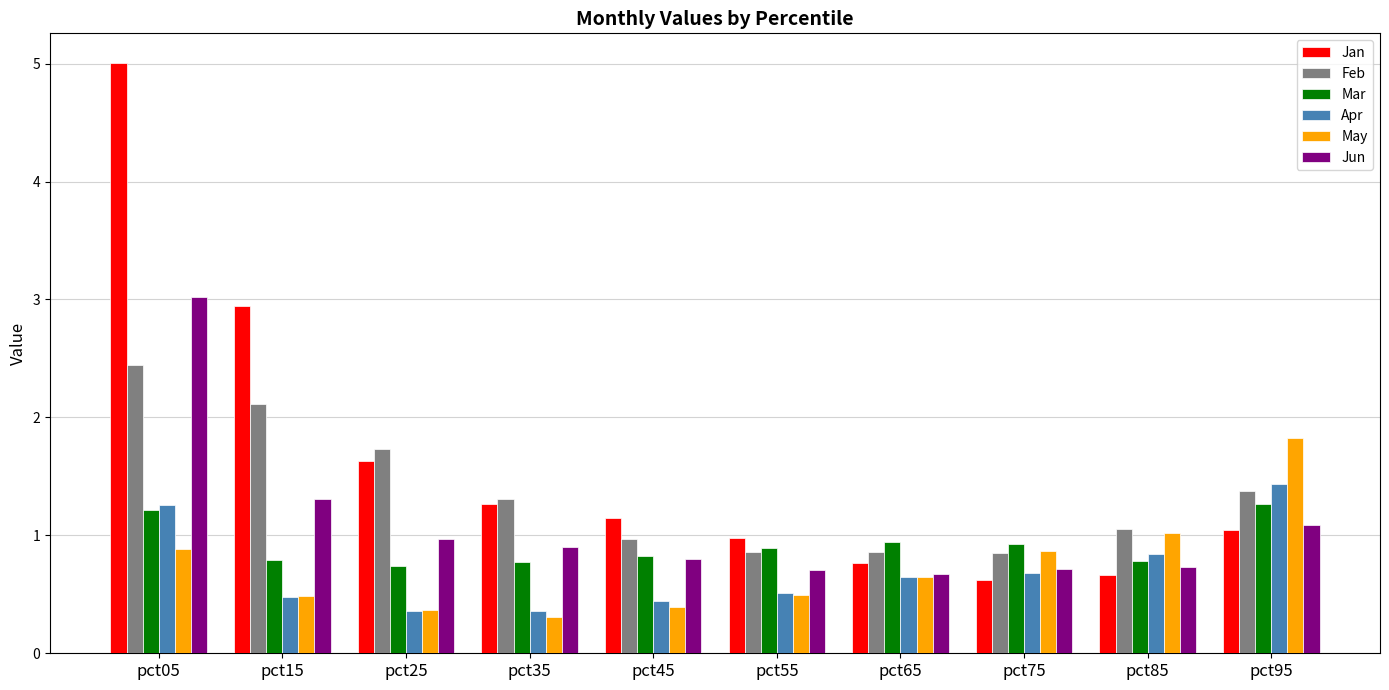

What is the difference between the highest and lowest values at pct45?

0.8